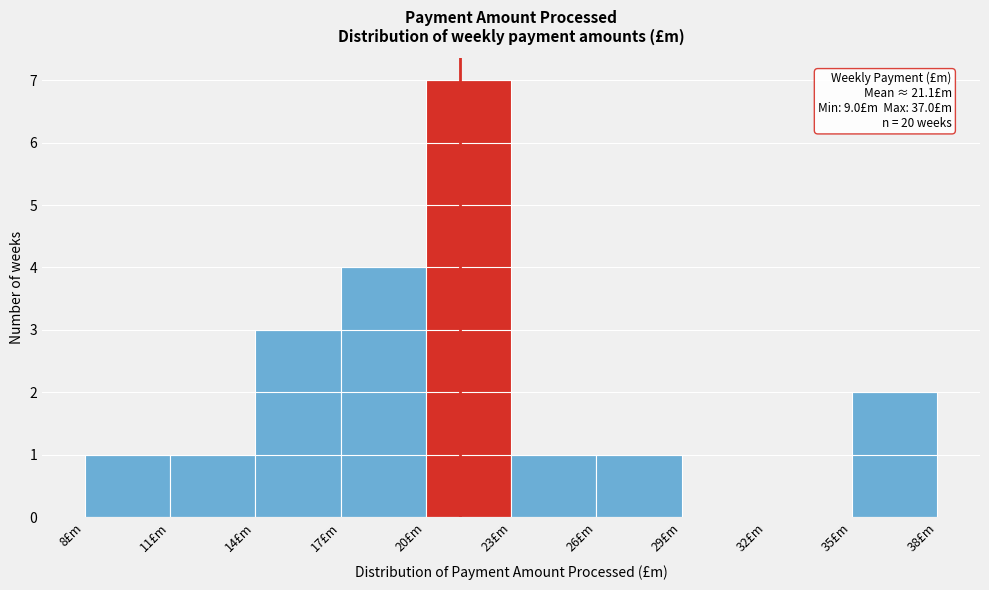

Which range on the x-axis has the tallest bar?

20 to 23